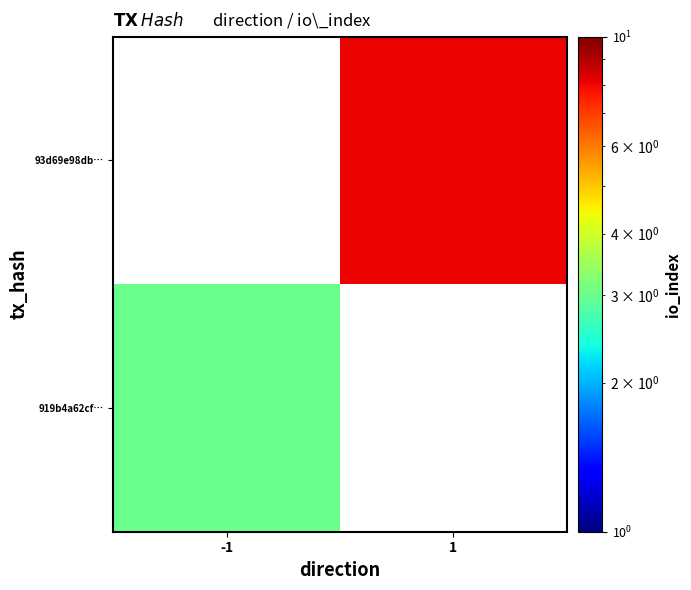

At which label does 93d69e98db… reach its peak?

-1